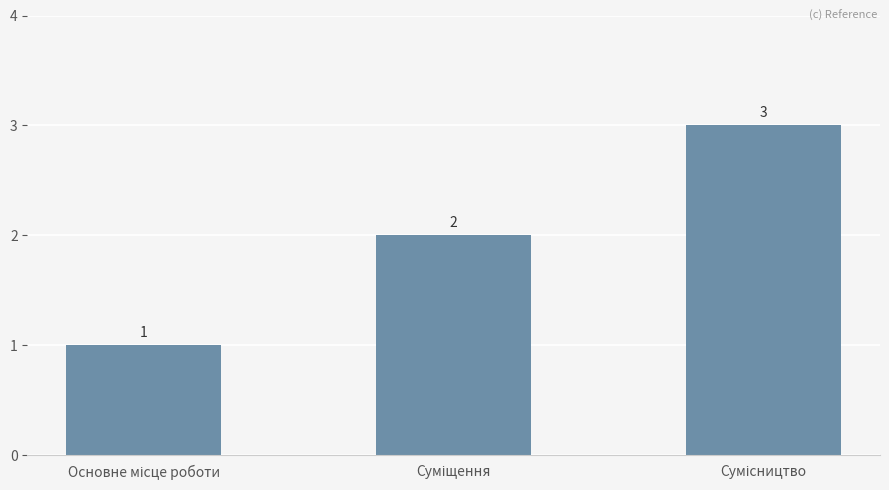

Reading left to right, what are all the values shown in this chart?

1	2	3